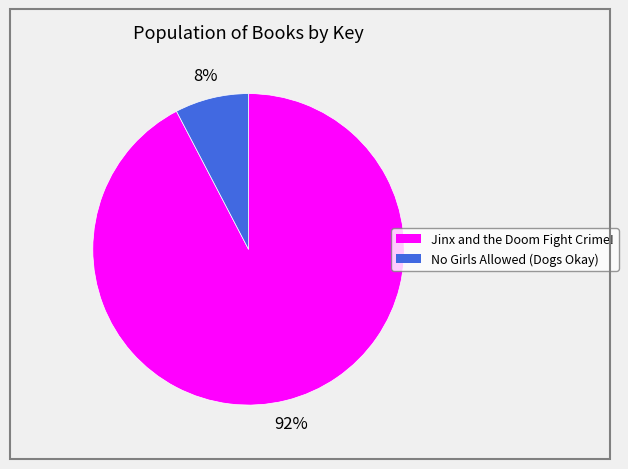

Does any single category account for the majority?

Yes